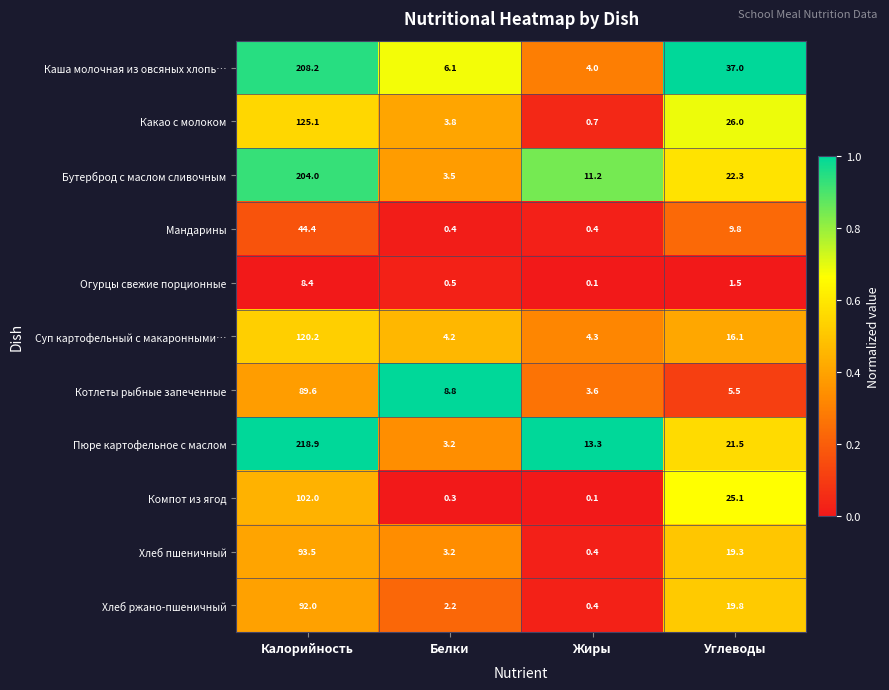

Between Калорийность and Жиры, which series saw the biggest shift?

Пюре картофельное с маслом